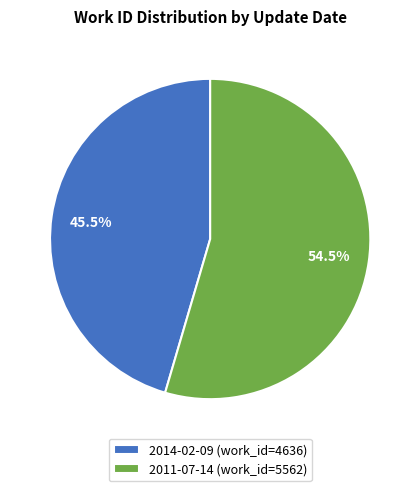

What is the ratio of the value at 2011-07-14 (work_id=5562) to the value at 2014-02-09 (work_id=4636)?

1.2